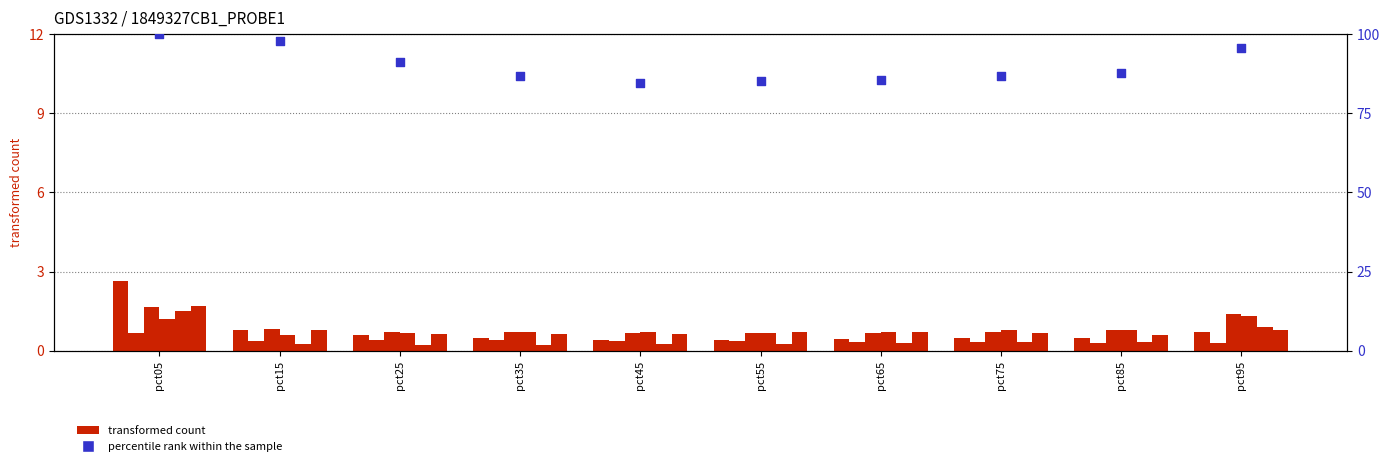

What is the total value across all series at pct85?

88.2